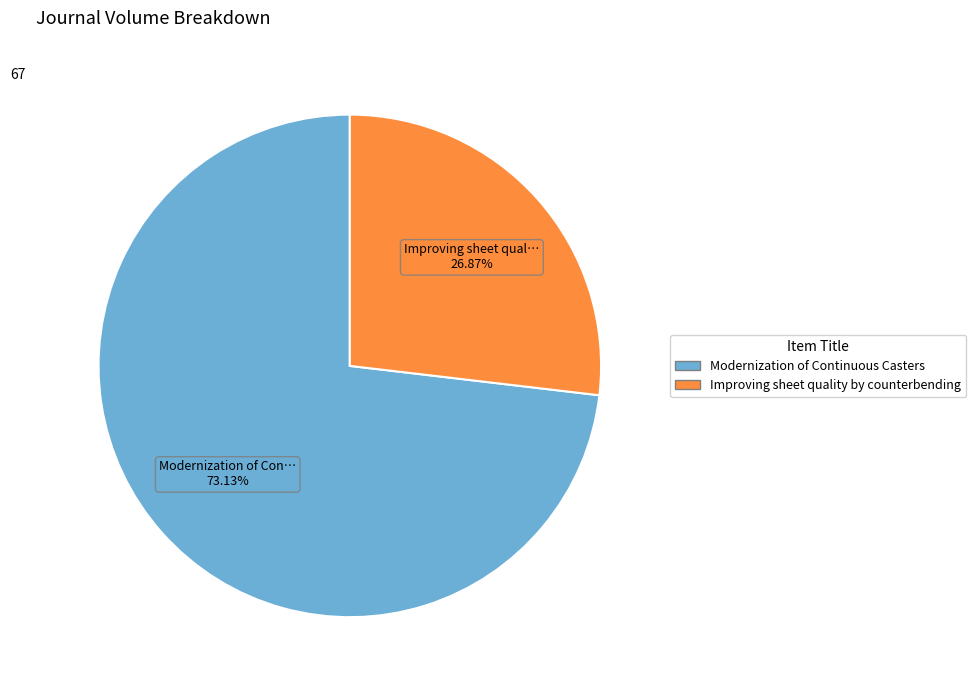

To the nearest percent, what is the combined percentage of Modernization of Continuous Casters and Improving sheet quality by counterbending?

100%